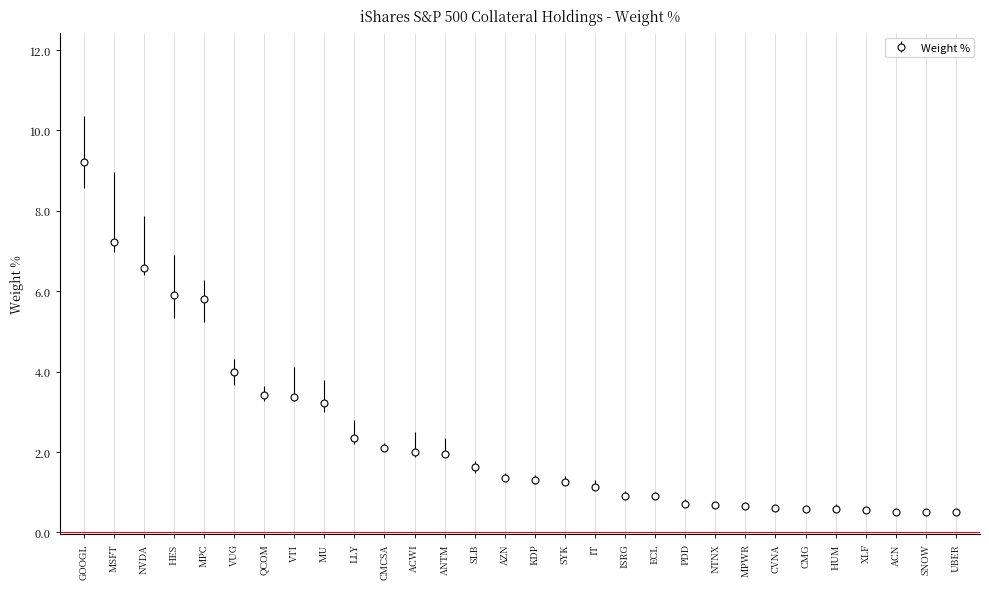

What is the difference between the values at CVNA and NVDA?

6.0